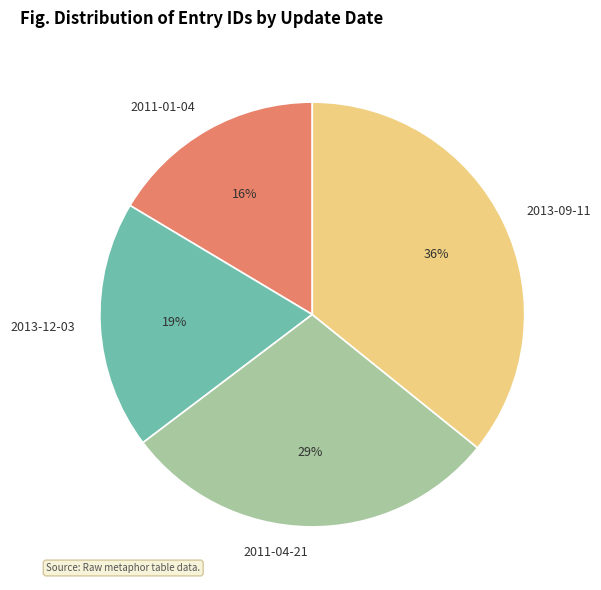

Do 2011-04-21 and 2013-09-11 together represent more than half of the pie?

Yes